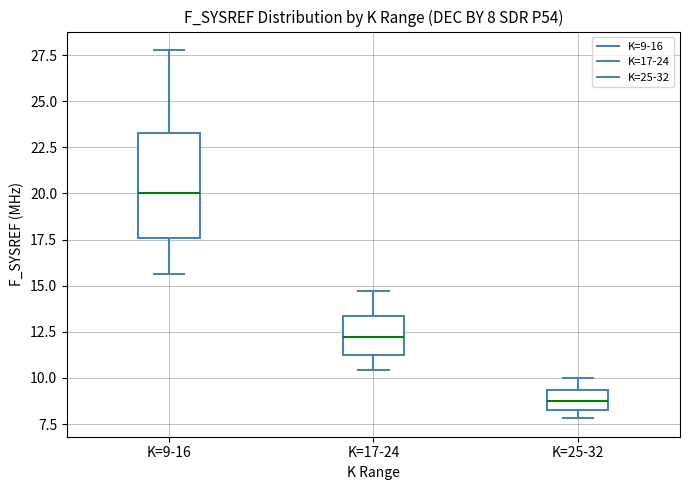

Which box's median line is the lowest?

K=25-32